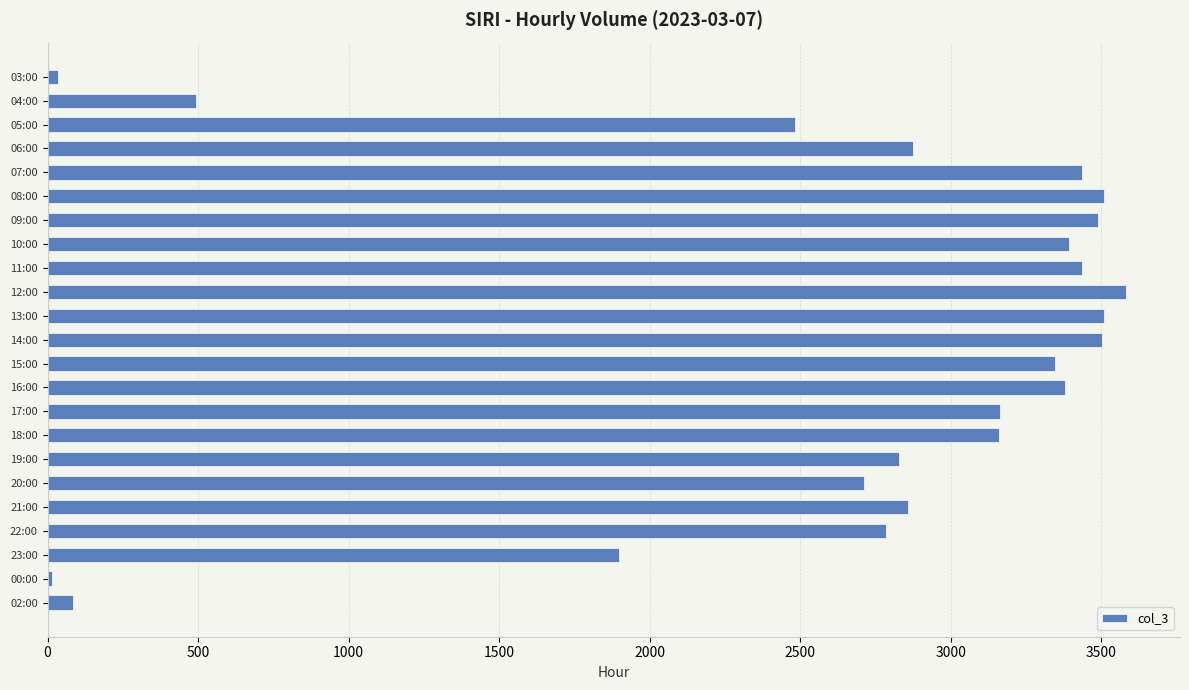

Which has a higher value, 12:00 or 21:00?

12:00